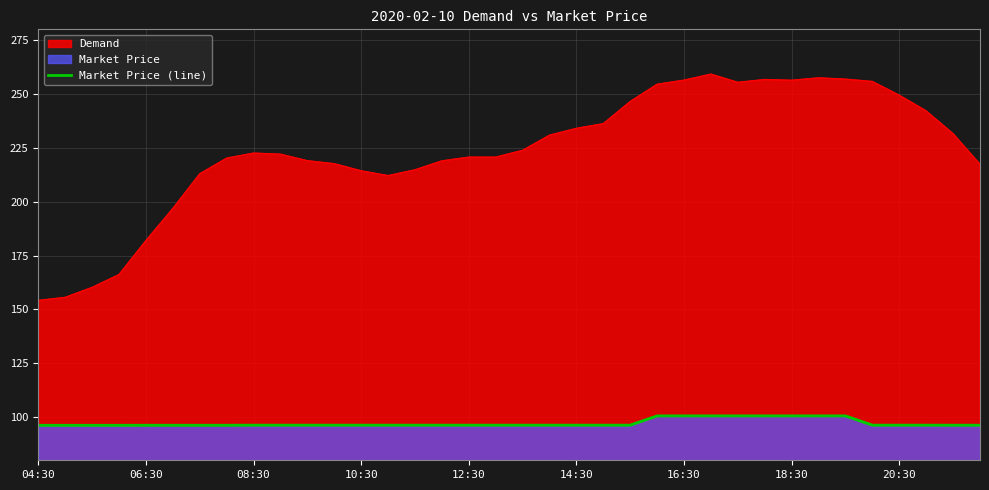

At which label is the value closest to 98?

08:30